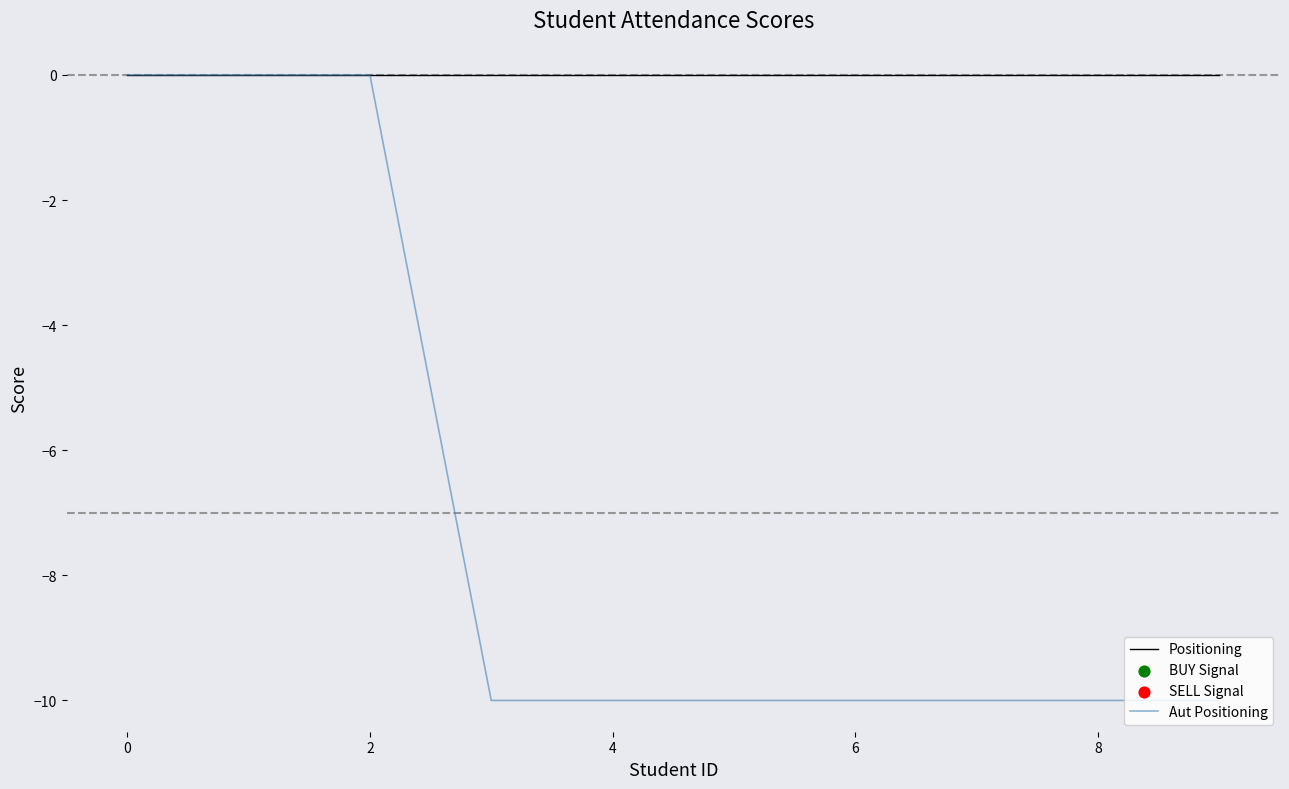

Which series has the largest total across all categories?

Positioning